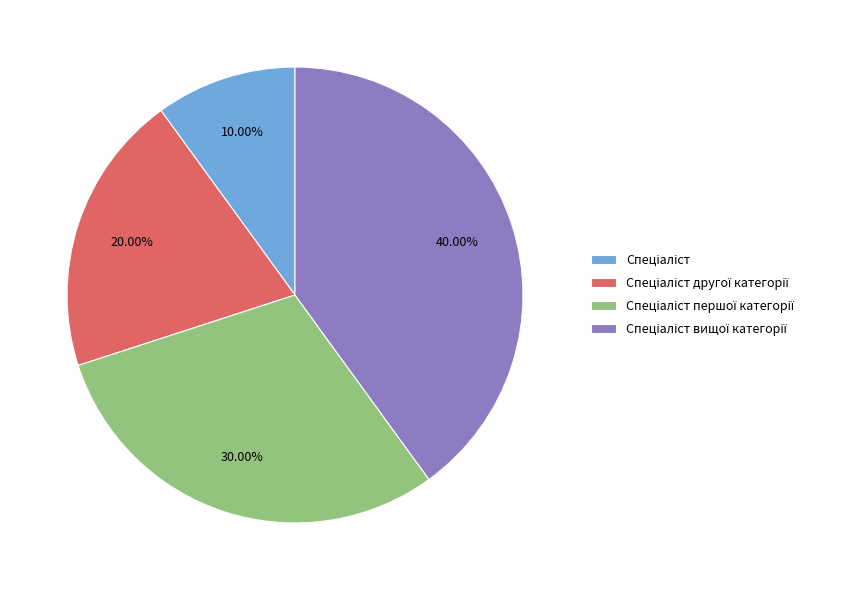

Is there any slice that represents more than half of the pie?

No